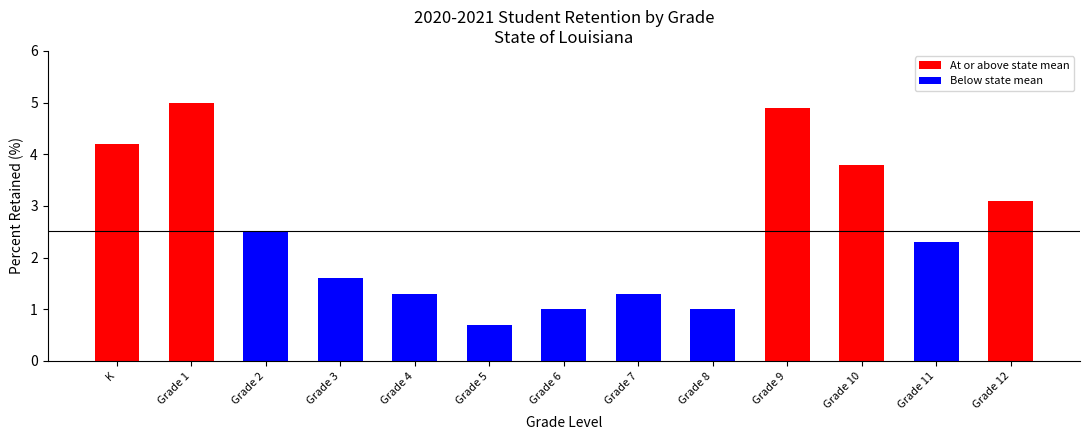

Count the number of categories in the chart.

13